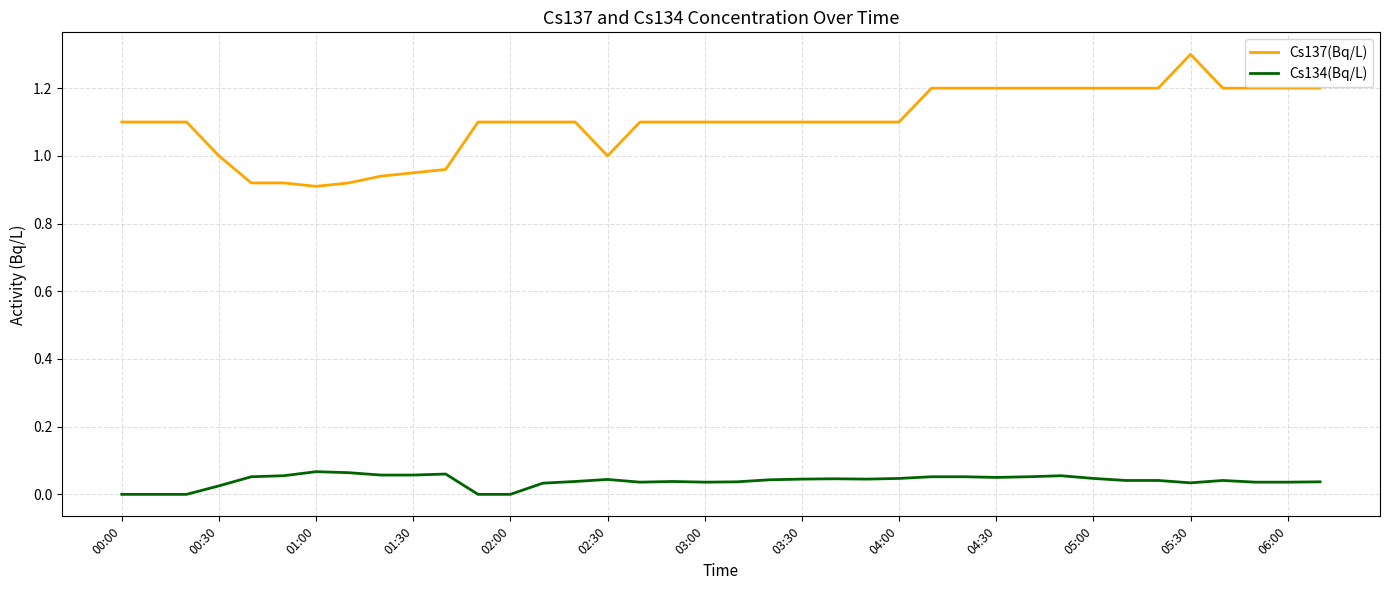

What is the maximum value shown in the chart?

1.3